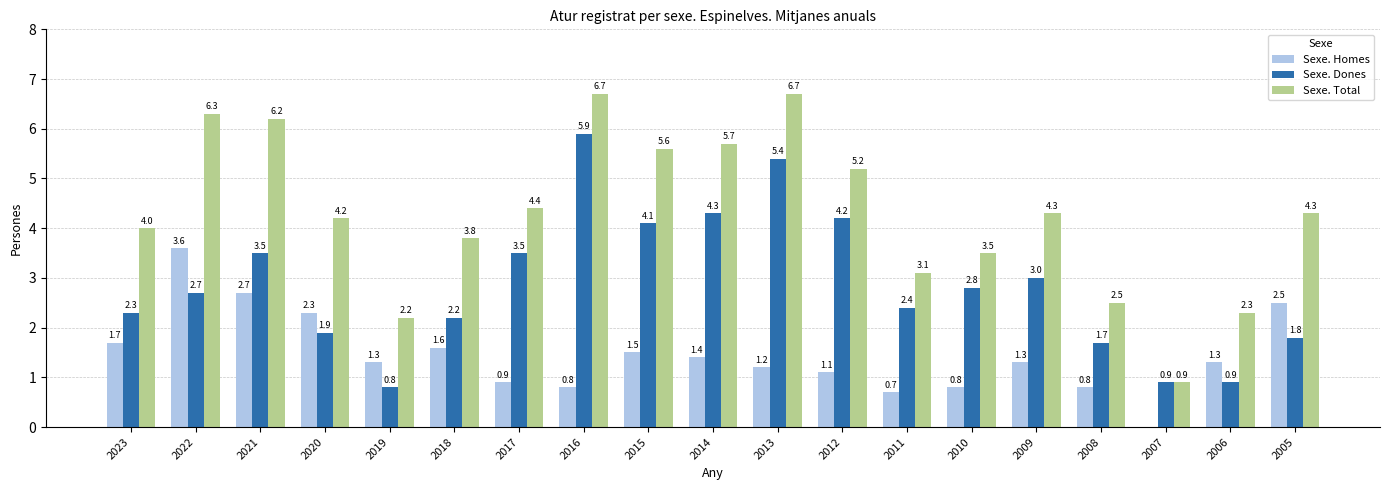

What is the average value of the Sexe. Homes series?

1.4